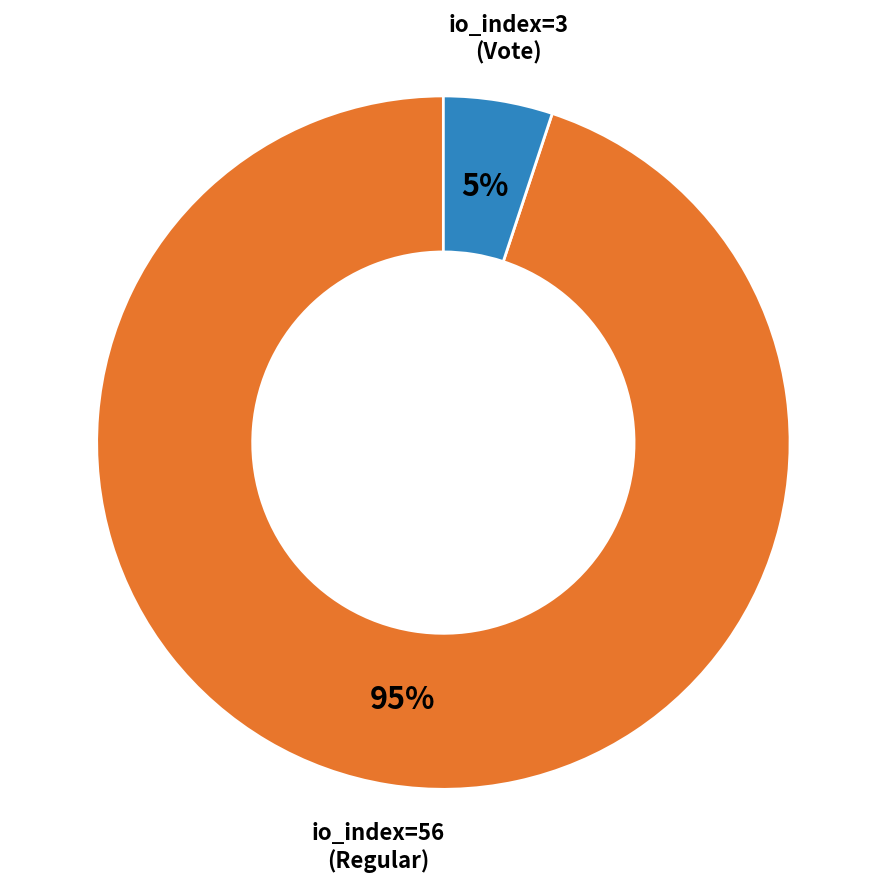

Do io_index=56 (Regular) and io_index=3 (Vote) together represent more than half of the pie?

Yes